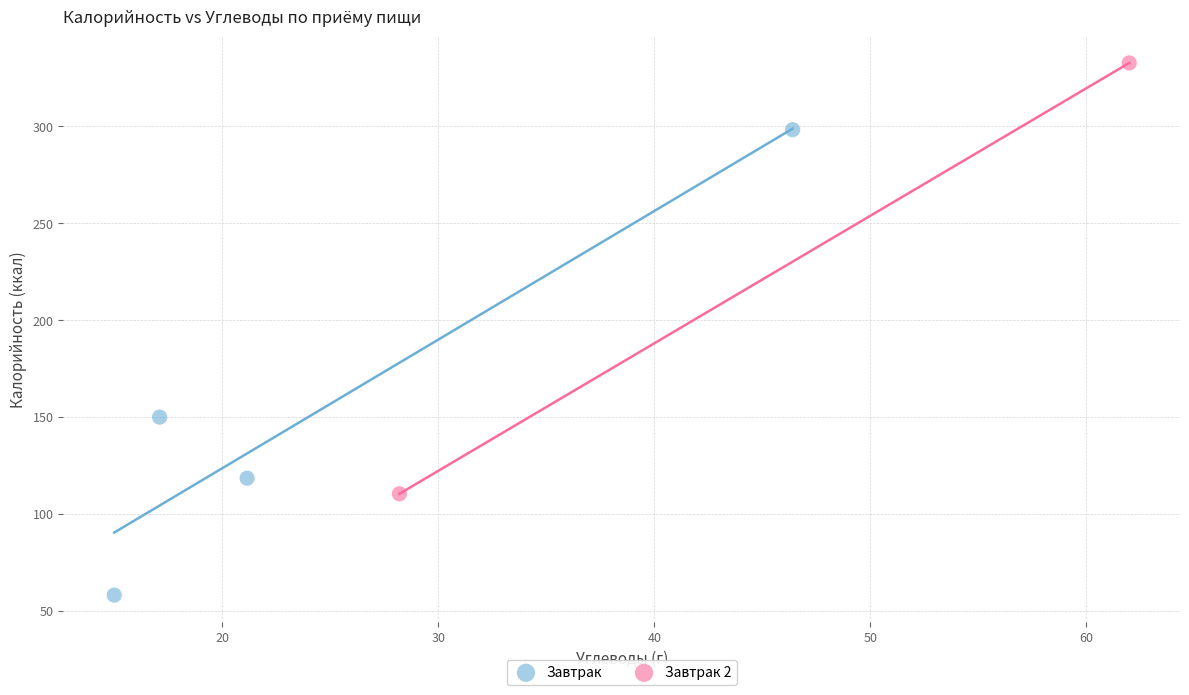

What are all the series names shown in the legend?

Завтрак, Завтрак 2